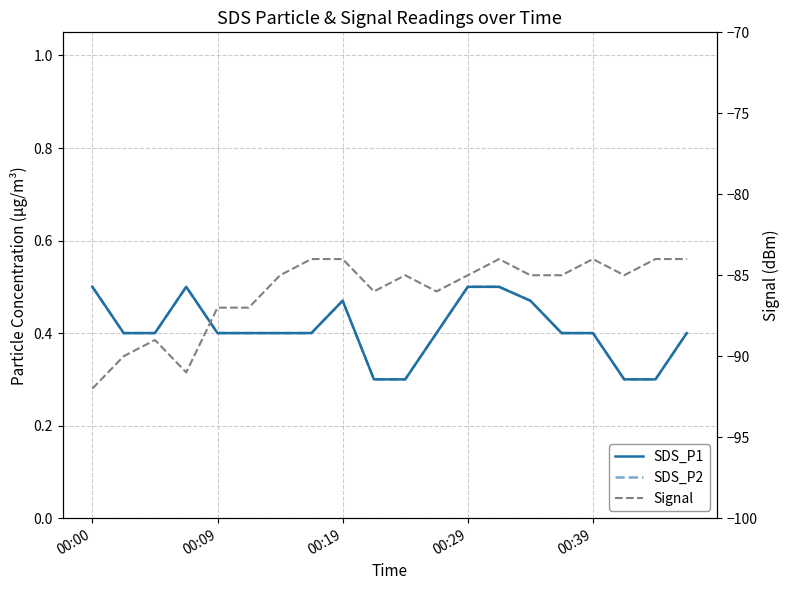

Rank the categories by SDS_P2 value from highest to lowest.

00:00, 00:29, 12, 13, 8, 14, 00:09, 00:19, 00:39, 5, 6, 7, 11, 15, 16, 19, 9, 10, 17, 18